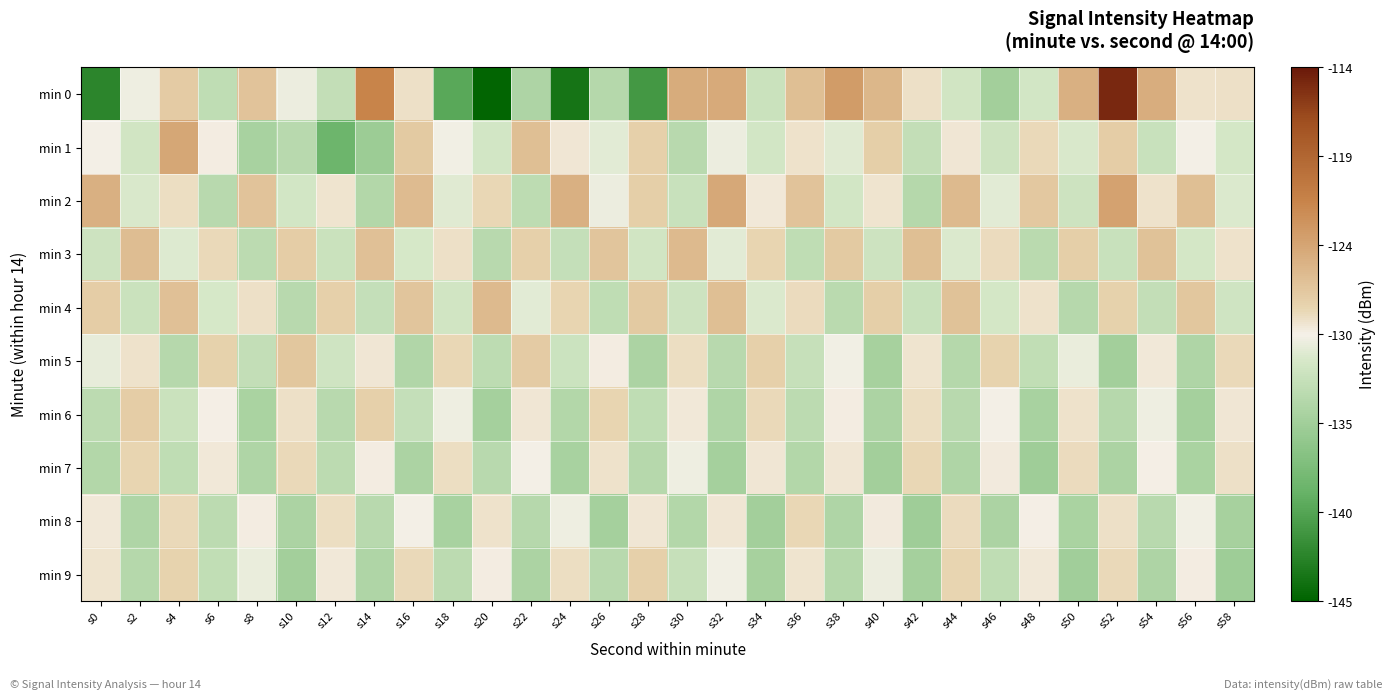

Which label corresponds to the smallest value in the chart?

s20